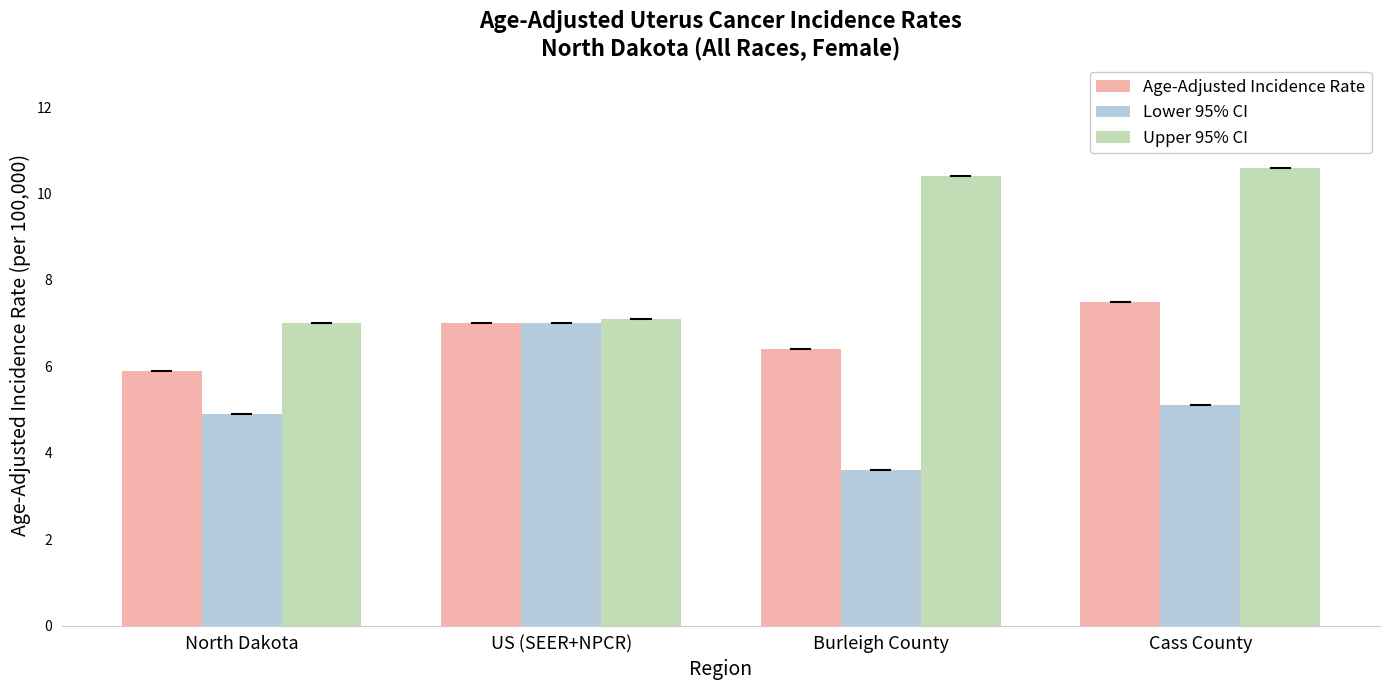

Does the chart contain stacked bars?

No